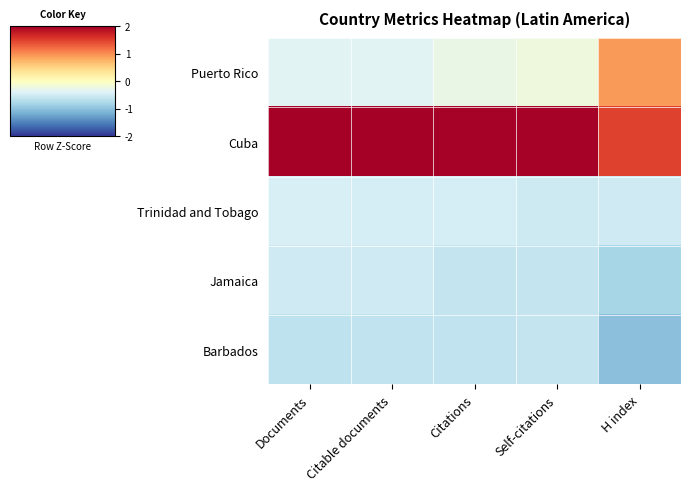

Reading left to right, transcribe all the data shown in this chart.

Puerto Rico: Documents=-0.4	Citable documents=-0.4	Citations=-0.3	Self-citations=-0.2	H index=0.9
Cuba: Documents=2.0	Citable documents=2.0	Citations=2.0	Self-citations=2.0	H index=1.5
Trinidad and Tobago: Documents=-0.4	Citable documents=-0.5	Citations=-0.5	Self-citations=-0.5	H index=-0.5
Jamaica: Documents=-0.5	Citable documents=-0.5	Citations=-0.6	Self-citations=-0.6	H index=-0.8
Barbados: Documents=-0.6	Citable documents=-0.6	Citations=-0.6	Self-citations=-0.6	H index=-1.0